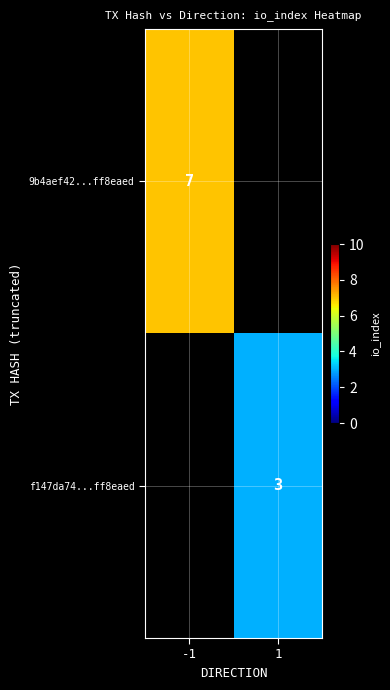

How many distinct data groups are displayed?

2